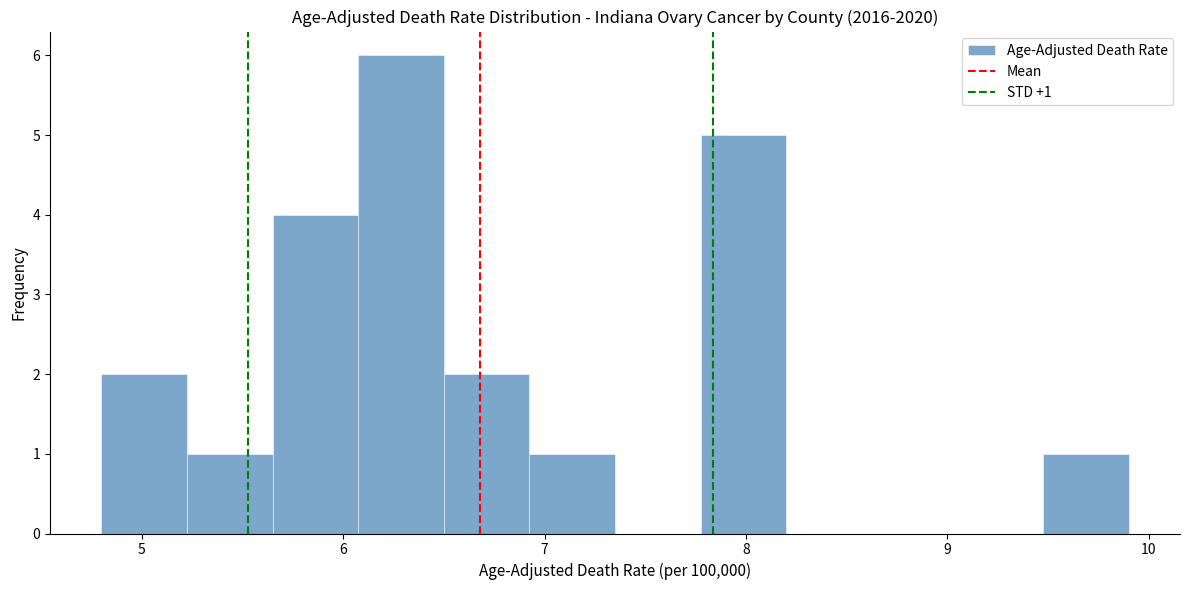

Which range on the x-axis has the tallest bar?

6.1 to 6.5